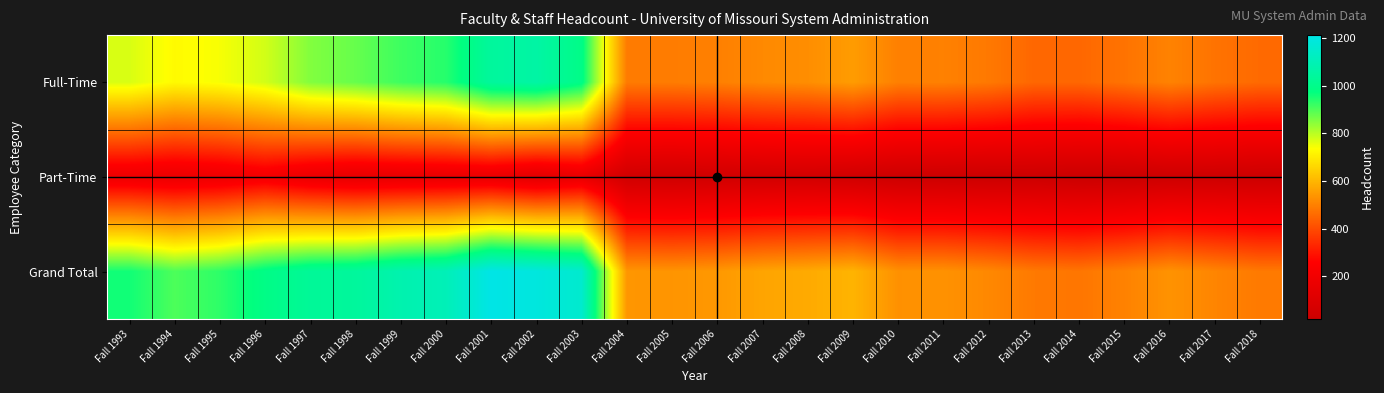

Rank the series at Fall 1994 from highest to lowest value.

Grand Total, Full-Time, Part-Time